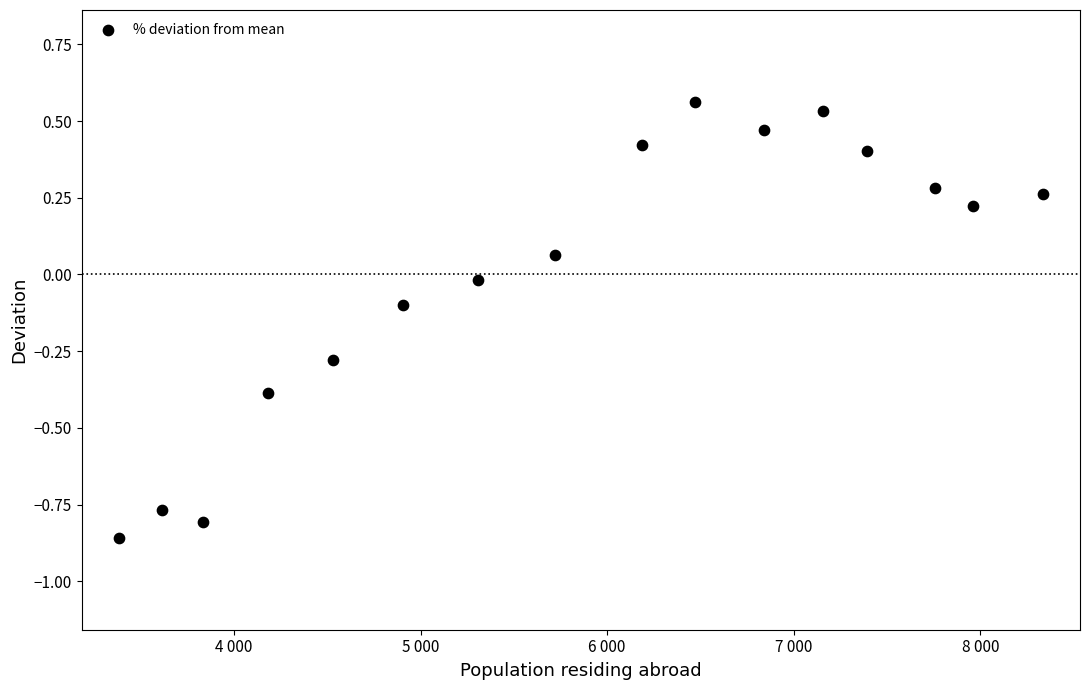

What is the range of Y values (max minus min)?

1.4